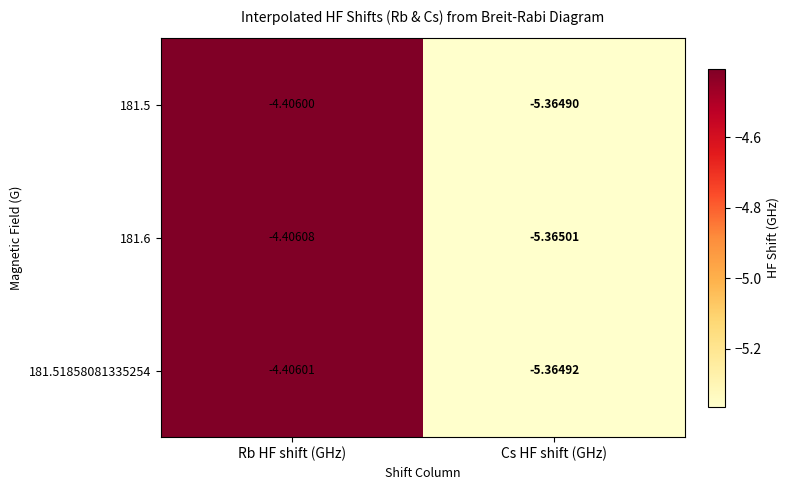

Which label corresponds to the largest value in the chart?

Rb HF shift (GHz)